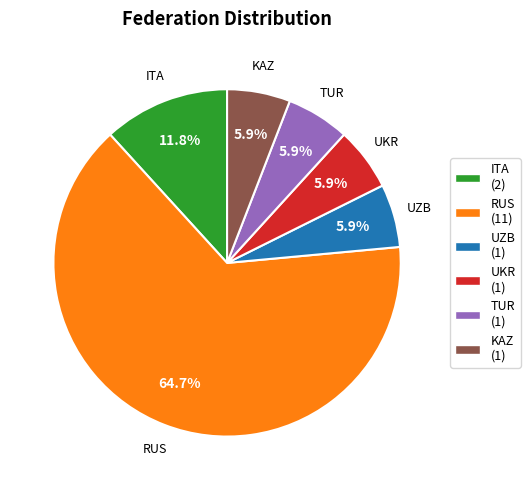

What percentage do UKR and UZB together represent?

11.8%